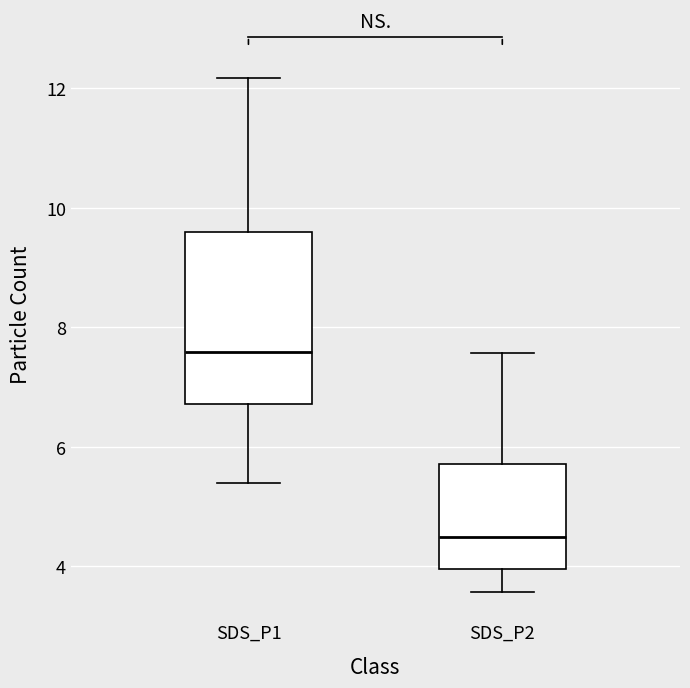

Which box's median line is the lowest?

SDS_P2